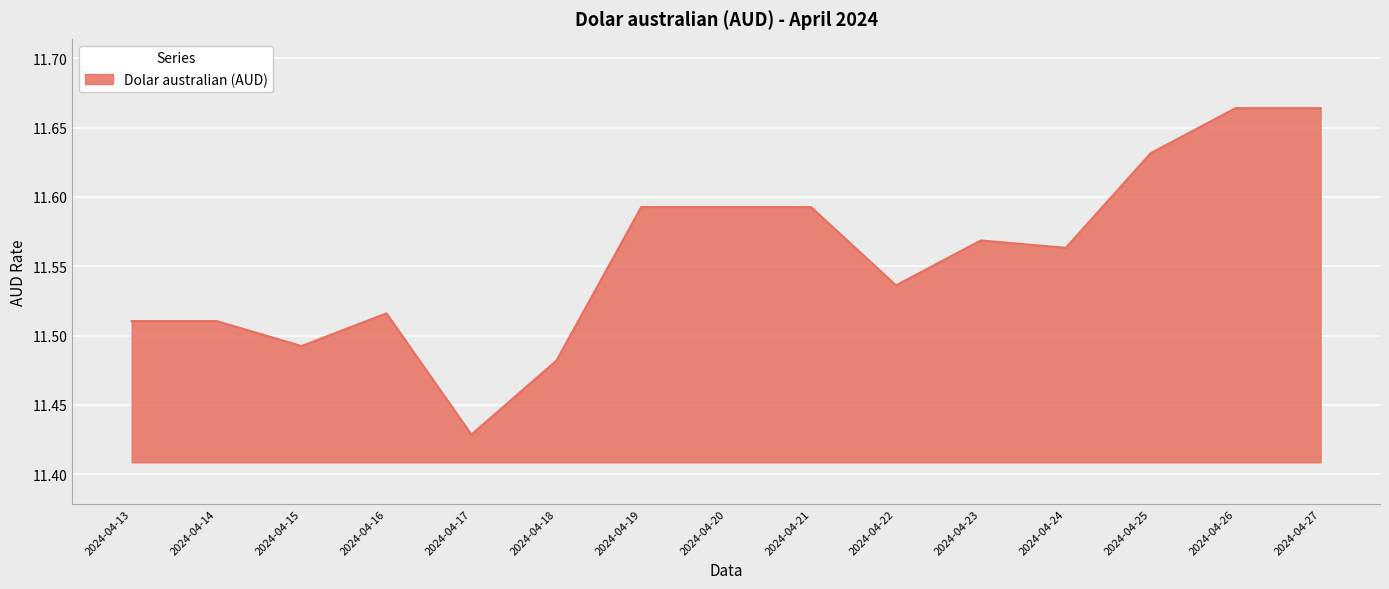

What is the ratio of the value at 2024-04-19 to the value at 2024-04-16?

1.0